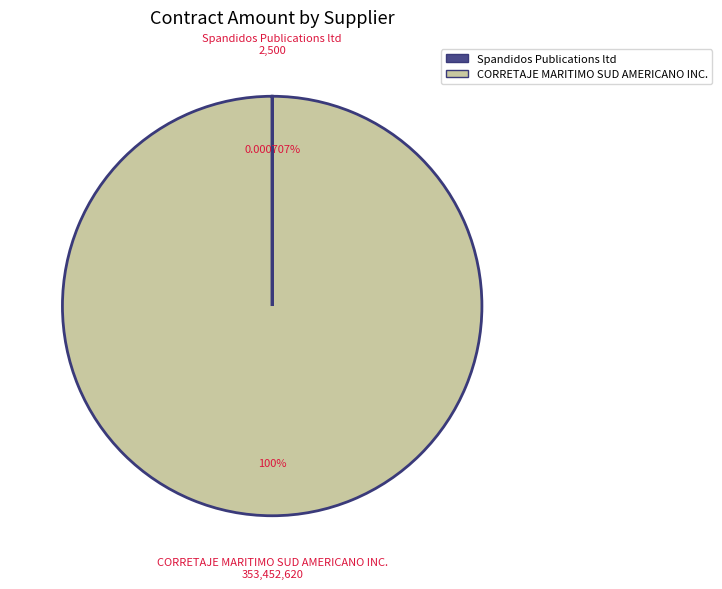

What is the largest slice in the pie chart?

CORRETAJE MARITIMO SUD AMERICANO INC.